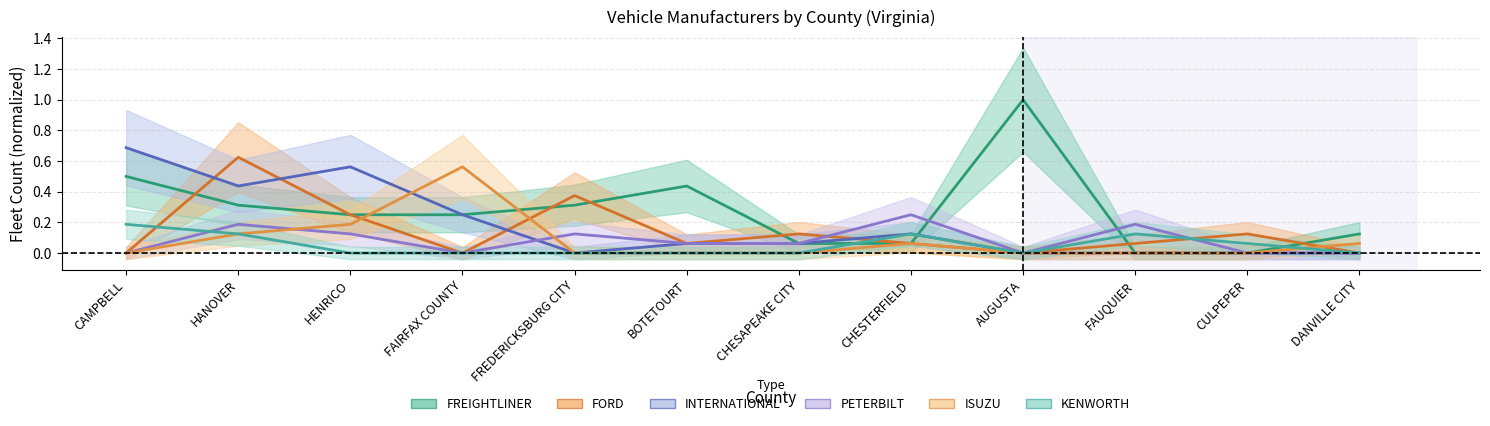

What position from the left is AUGUSTA?

9